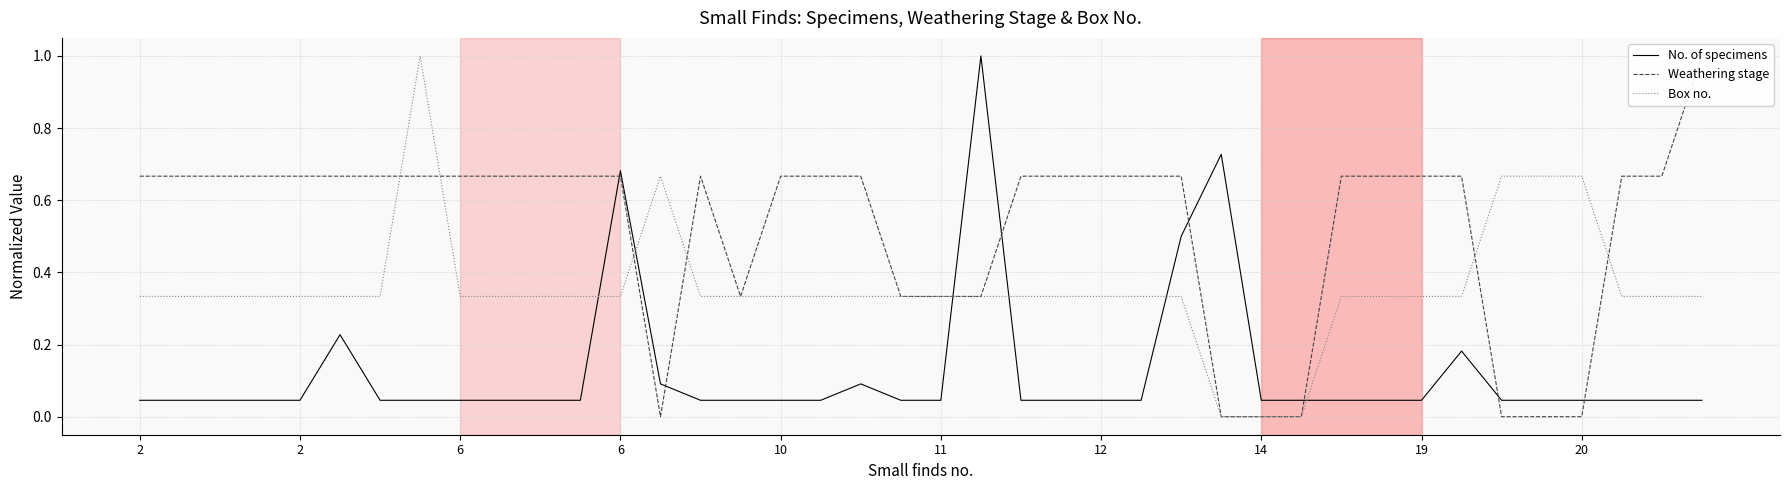

In Box no., how many points are higher than both neighbors (excluding endpoints)?

2